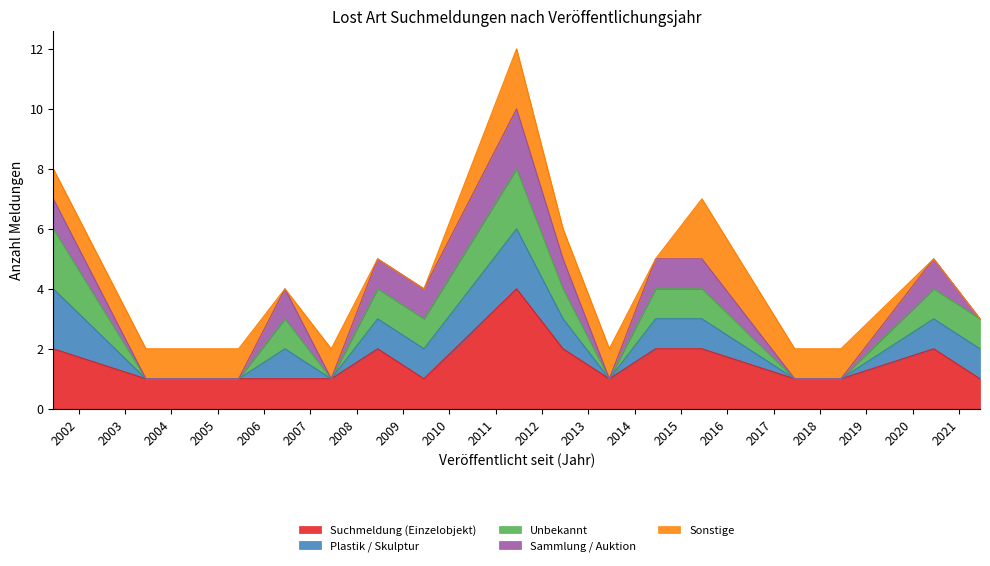

At which category does the data reach its first local peak?

2006